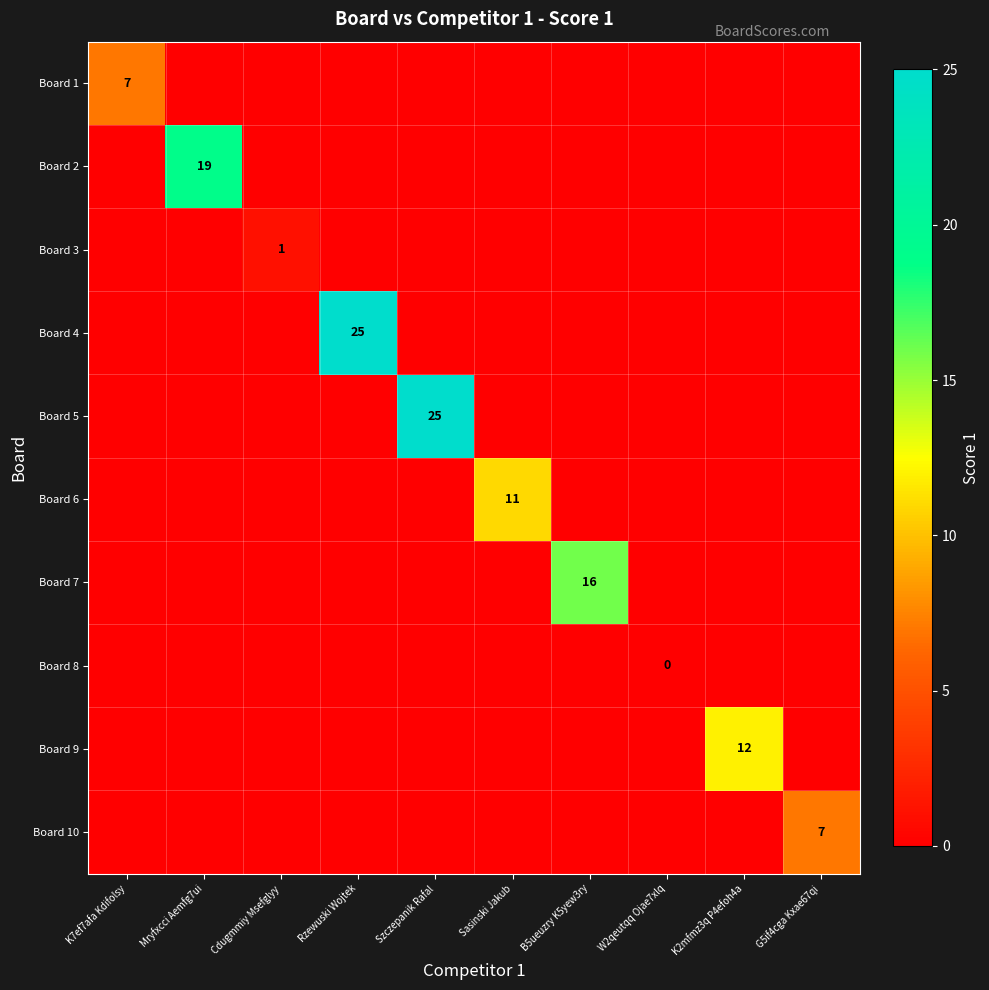

The value of Board 9 at K2mfmz3q P4efoh4a is 12. True or false?

True